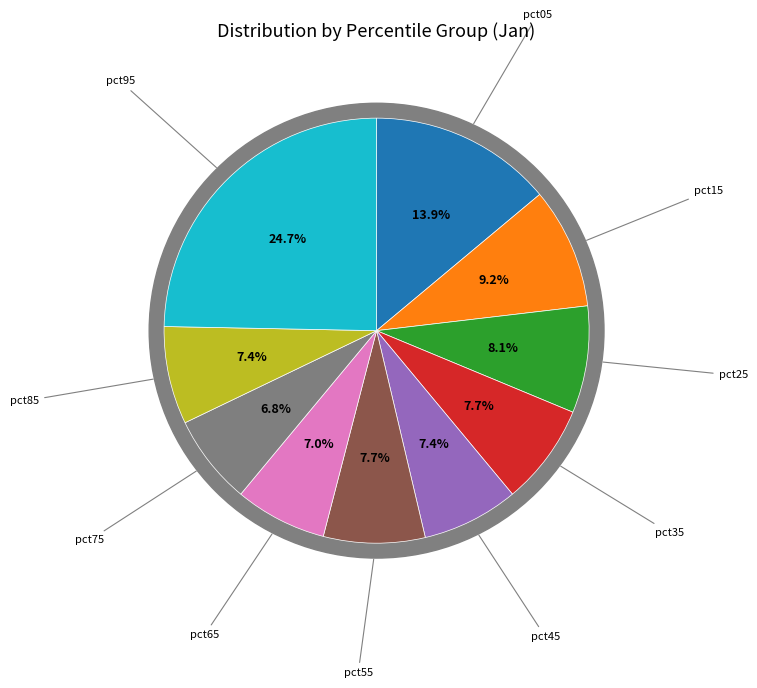

How many segments does this pie chart have?

10